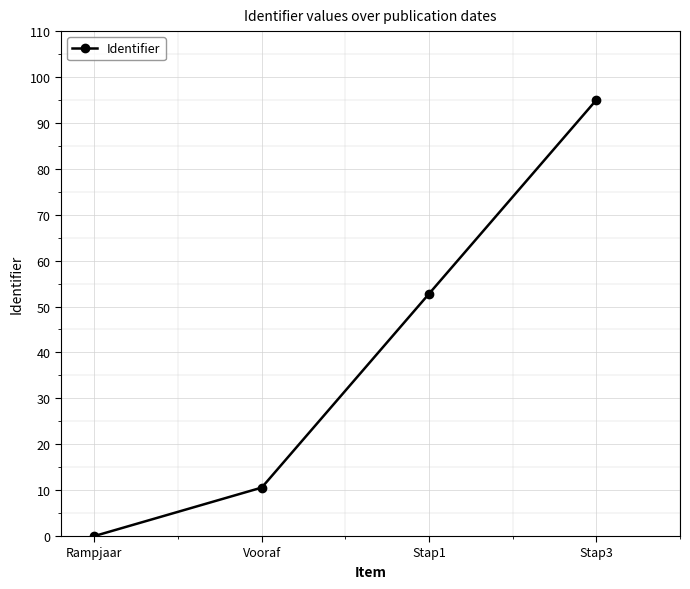

What is the value of the 4th point from the left?

95.0